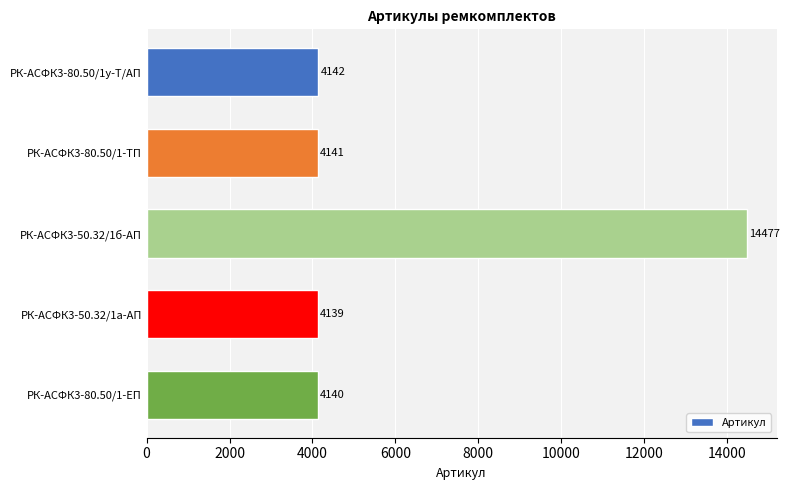

What is the difference between the maximum and minimum values?

10338